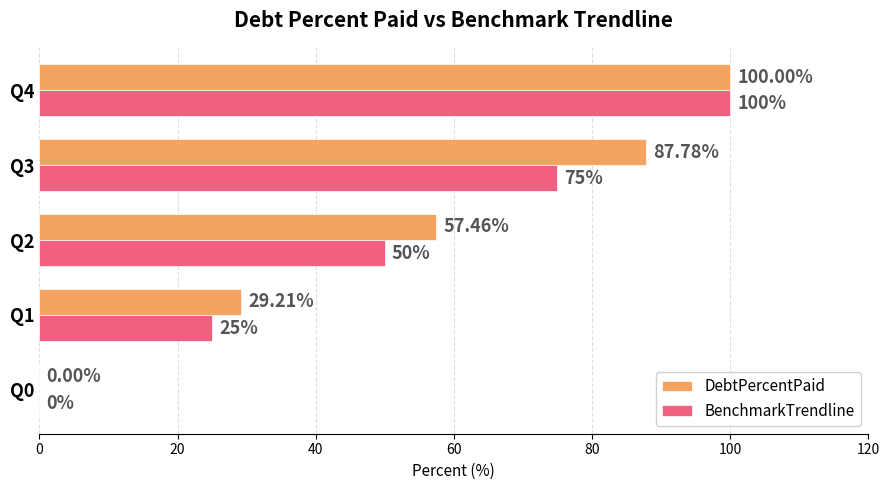

What are all the series names shown in the legend?

DebtPercentPaid, BenchmarkTrendline